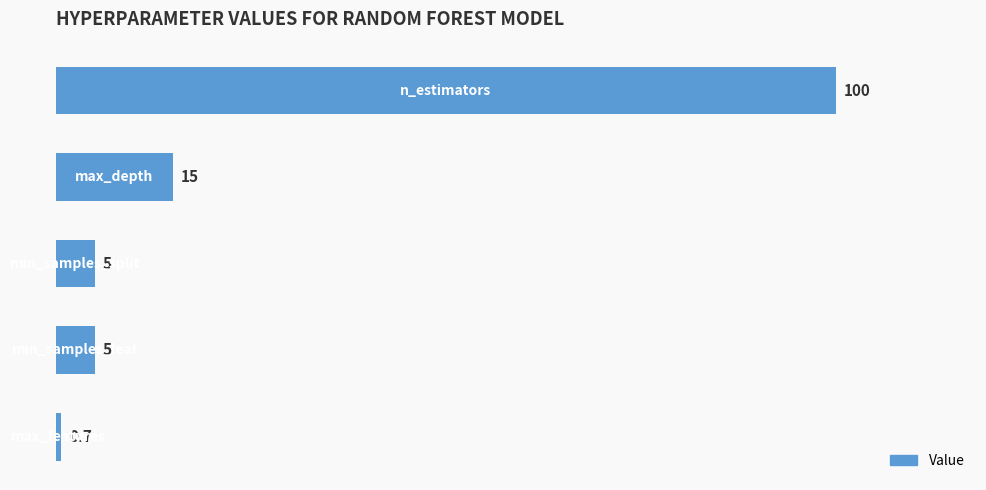

What is the smallest value displayed?

0.7